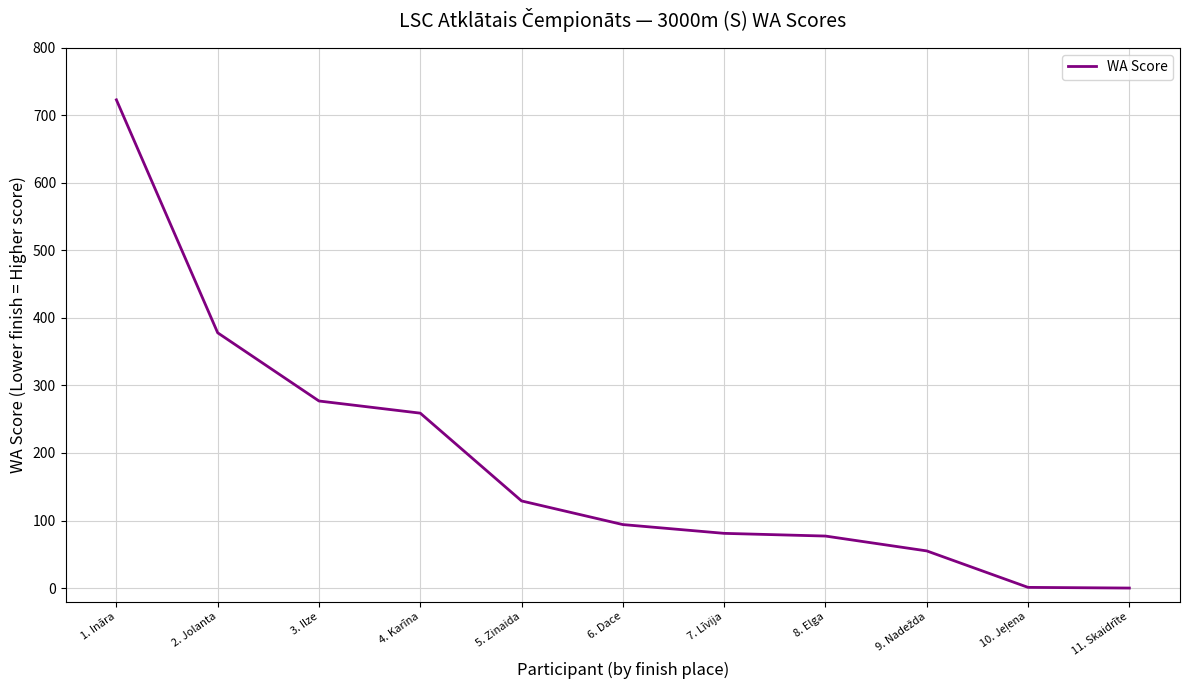

At which label is the value closest to 361?

2. Jolanta